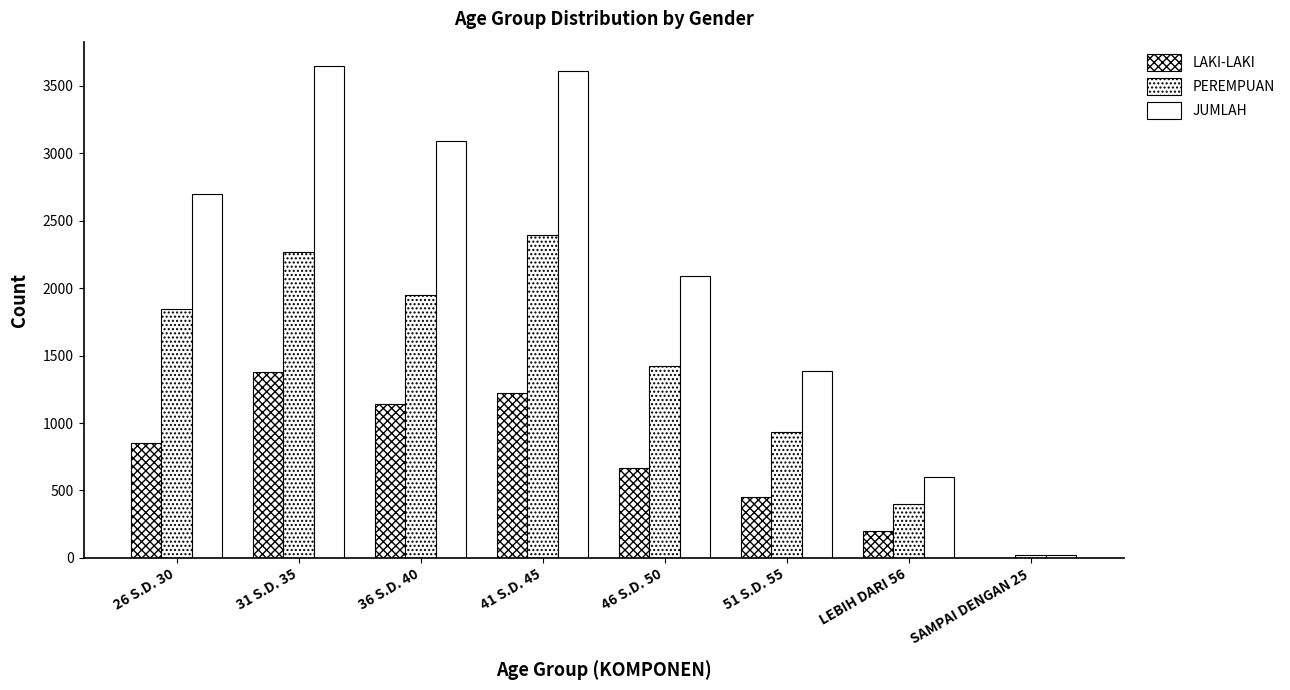

Reading left to right, what are all the values shown in this chart?

LAKI-LAKI: 850	1377	1143	1222	664	453	198	3
PEREMPUAN: 1848	2268	1950	2391	1426	931	403	19
JUMLAH: 2698	3645	3093	3613	2090	1384	601	22